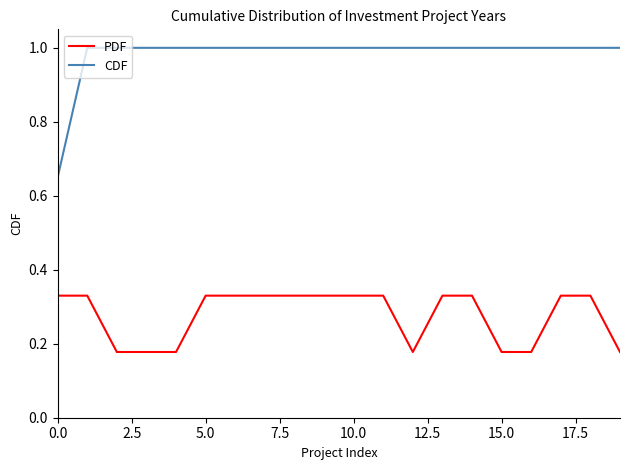

List the series in order of their peak value, lowest first.

PDF, CDF